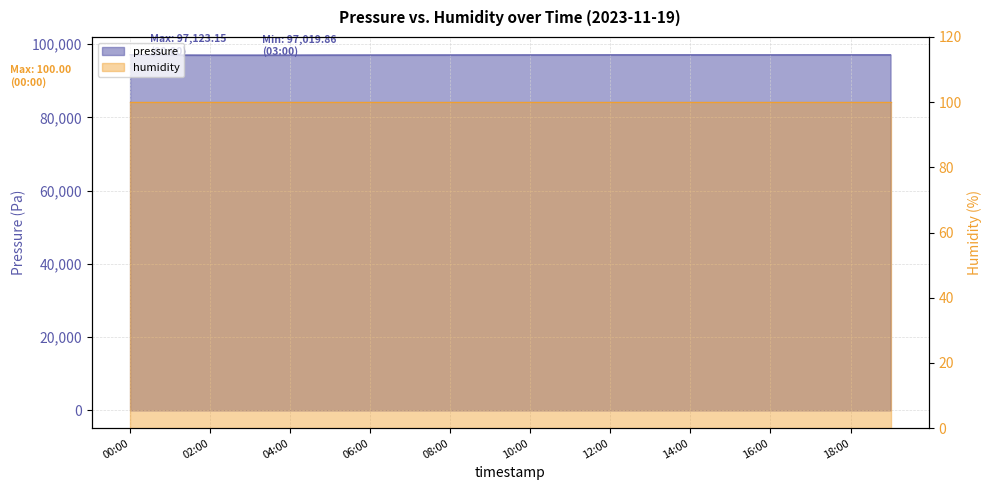

What is the difference between the second highest and second lowest values?

69.6